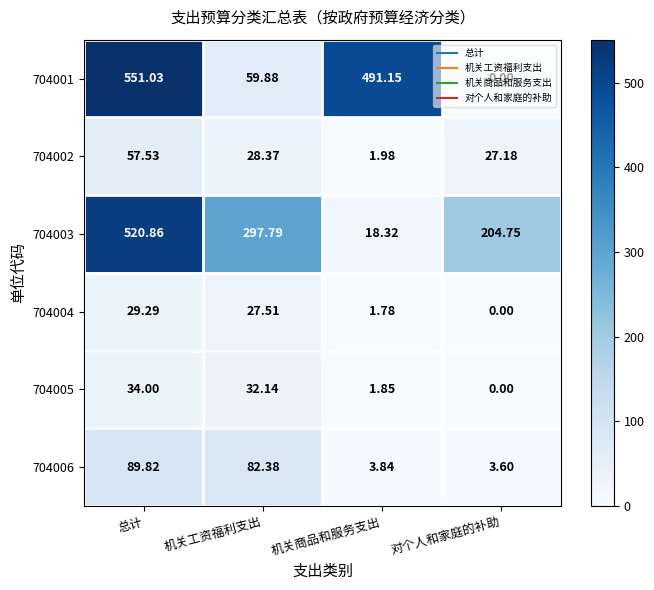

How many distinct data groups are displayed?

6